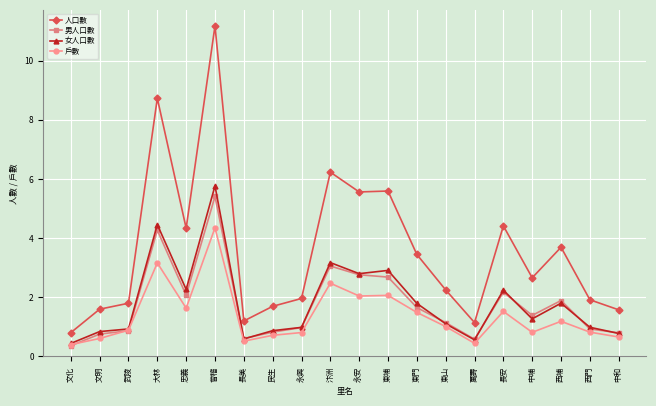

At which label does 人口數 first exceed 2?

大林